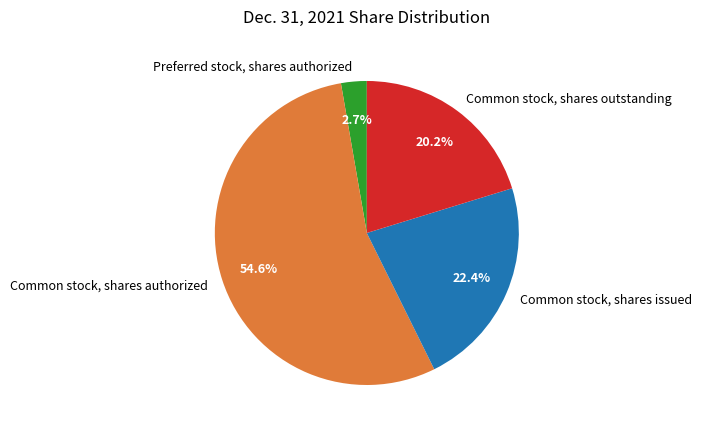

What is the smallest slice in the pie chart?

Preferred stock, shares authorized